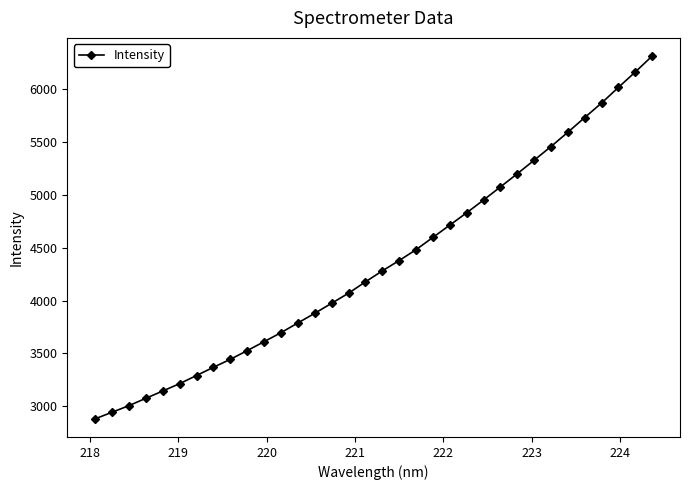

What is the value of the 4th point from the left?

3075.1